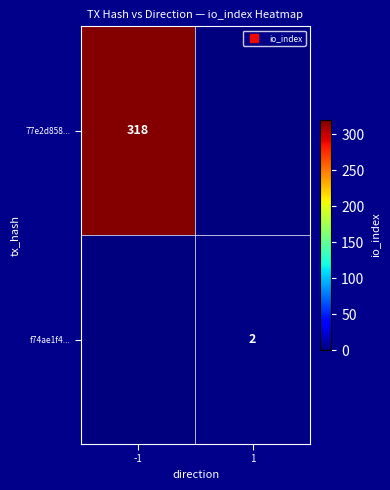

The value of f74ae1f4... at -1 is 0. True or false?

True